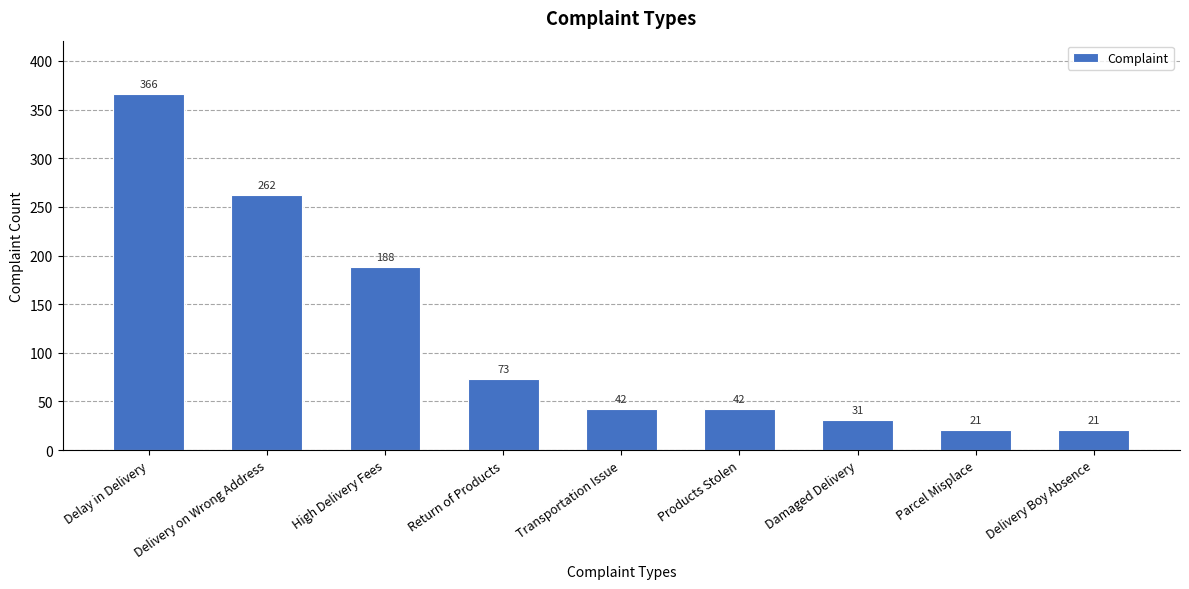

Reading left to right, list all the values displayed in this chart.

366	262	188	73	42	42	31	21	21